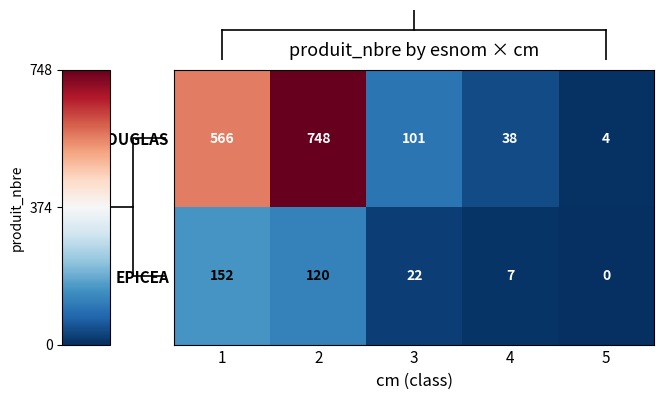

How many values in EPICEA are above zero?

4